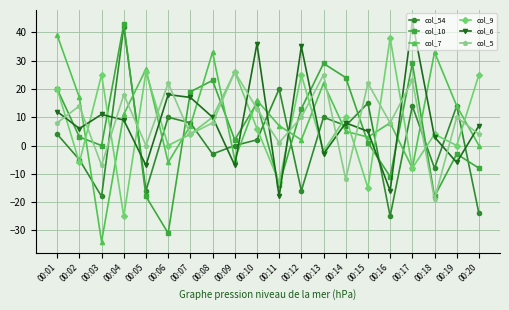

Is it true that col_5 equals 13 at 00:08?

False